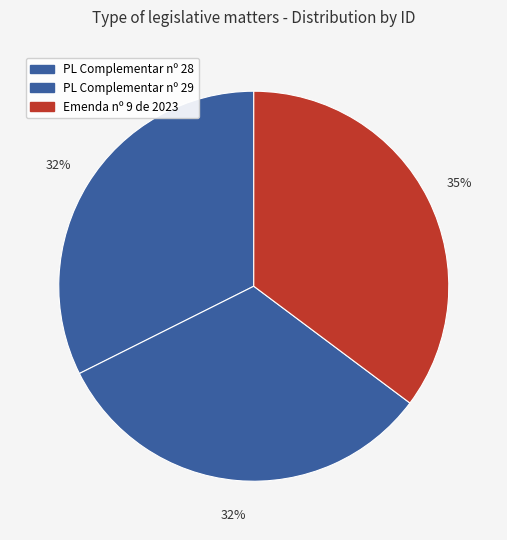

What is the largest slice in the pie chart?

Emenda nº 9 de 2023